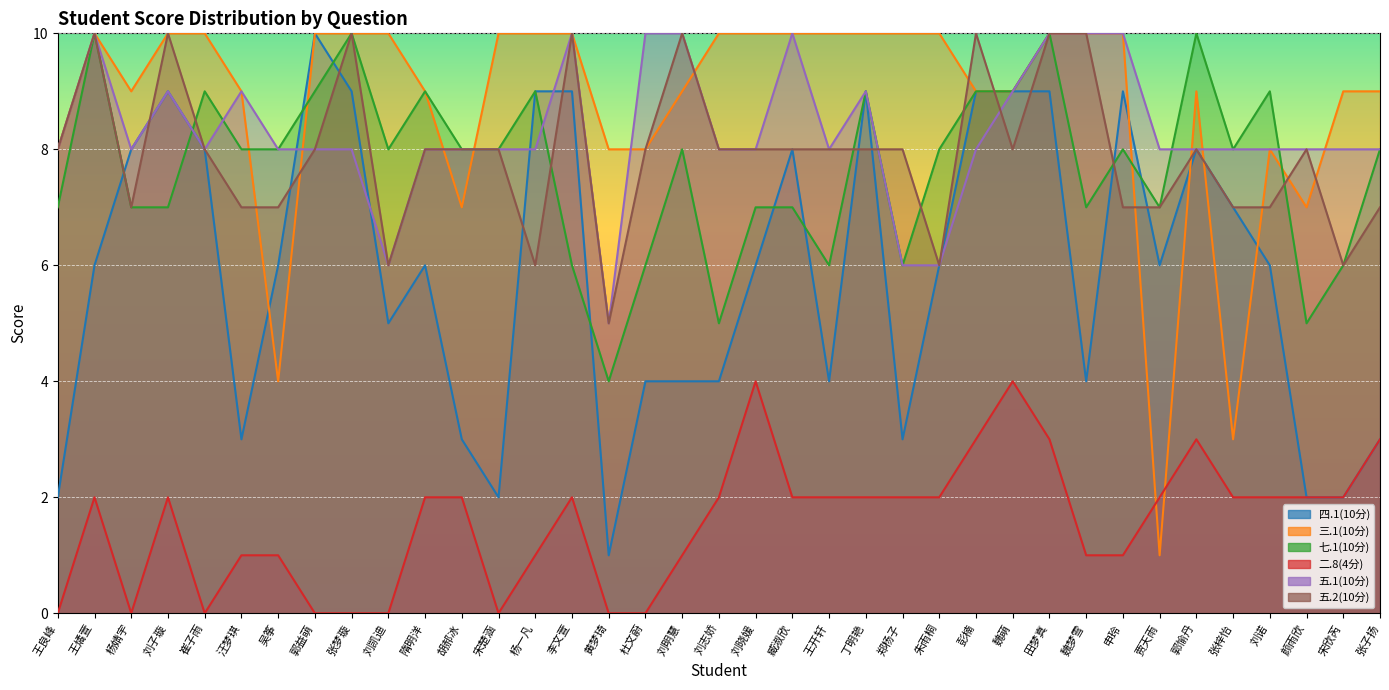

What is the difference between the maximum and second lowest values in the 五.2(10分) series?

4